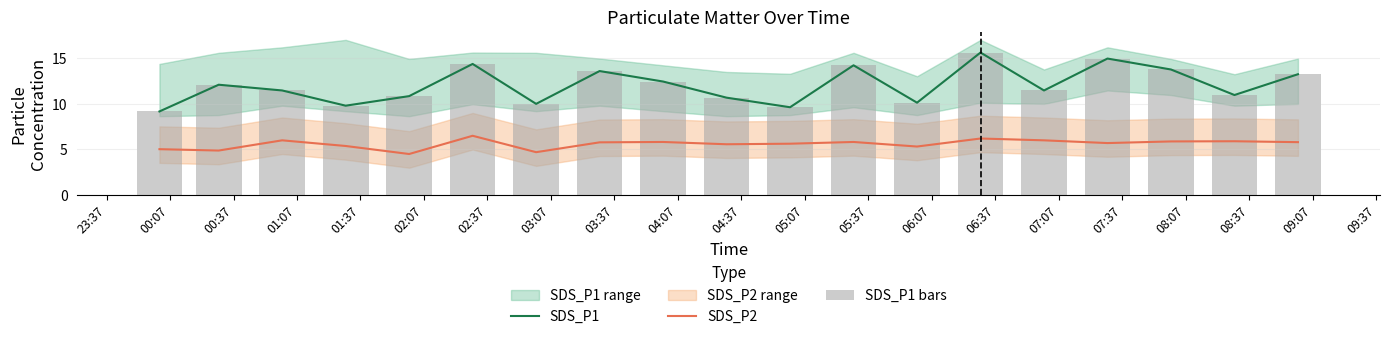

What is the difference between the maximum and minimum values in the SDS_P1 series?

6.5